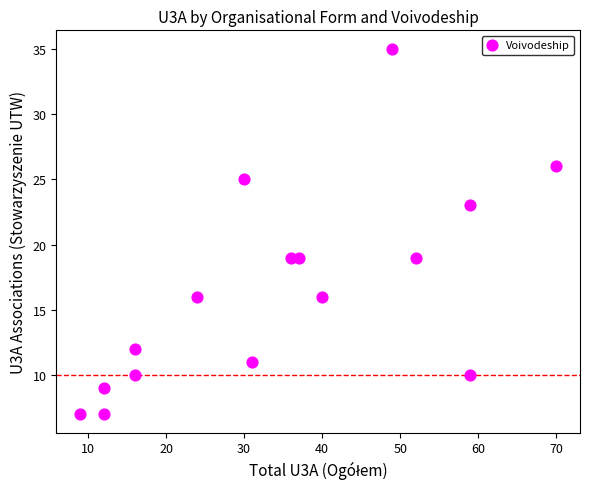

What is the range of X values (max minus min)?

61